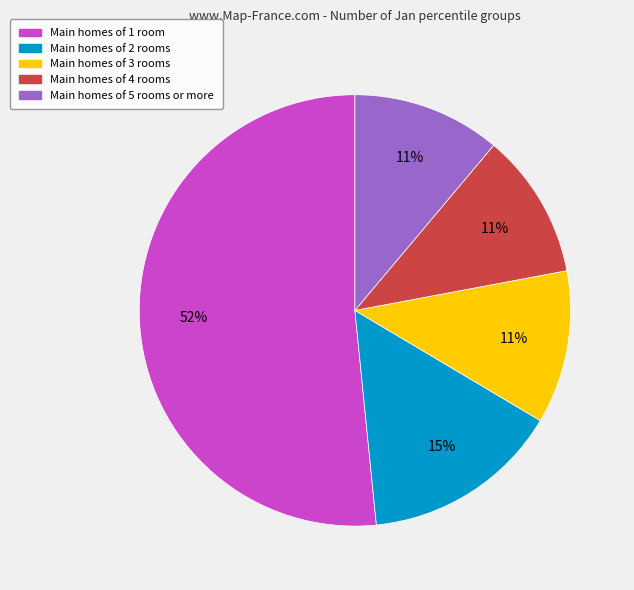

Is there a majority slice in this chart?

Yes